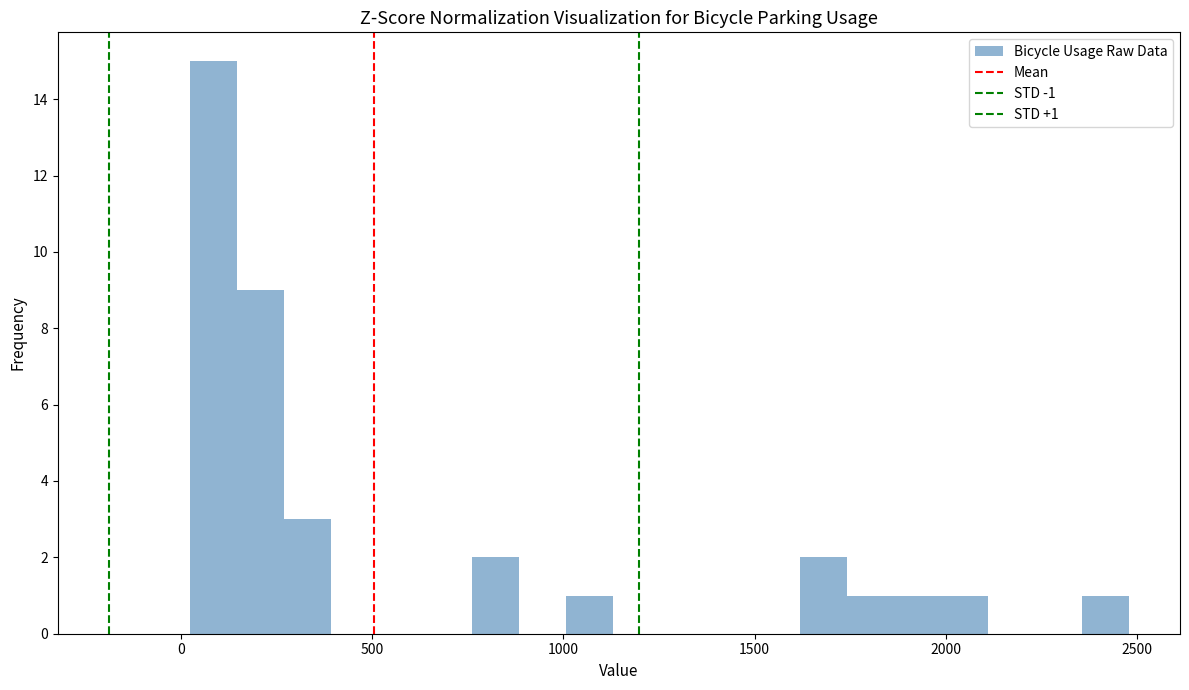

Around what value on the x-axis is the tallest bar? Give the approximate position of its centre, as read against the axis.

100